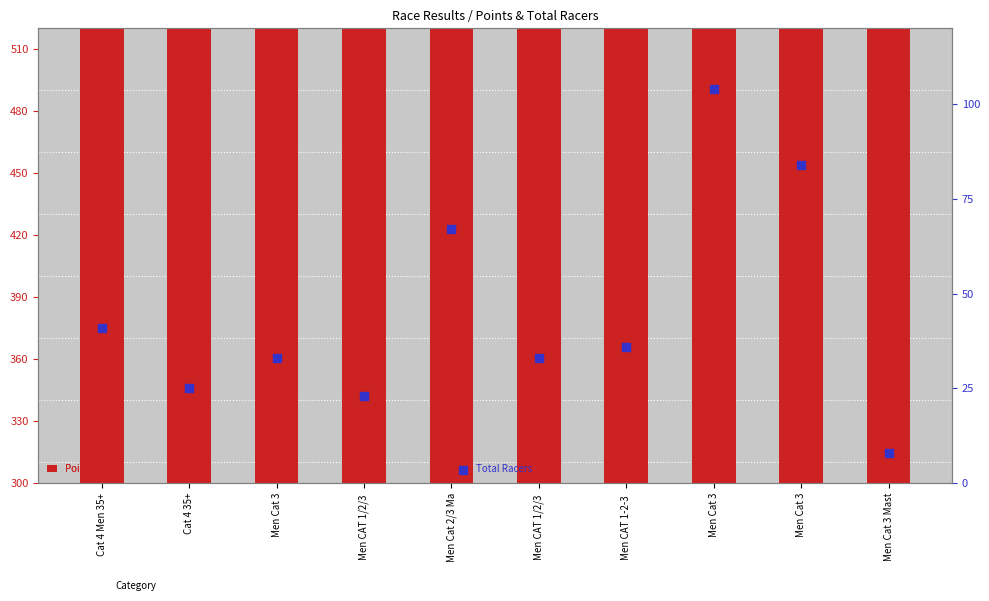

At which category is the sum across all series the highest?

Cat 4 Men 35+